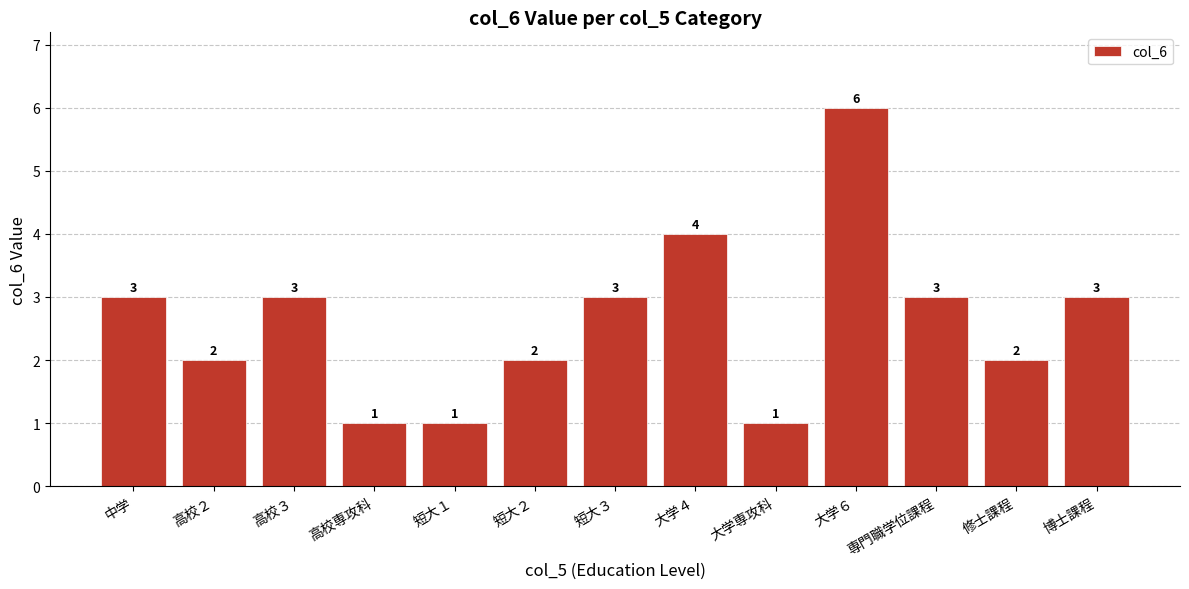

What is the greatest value displayed?

6